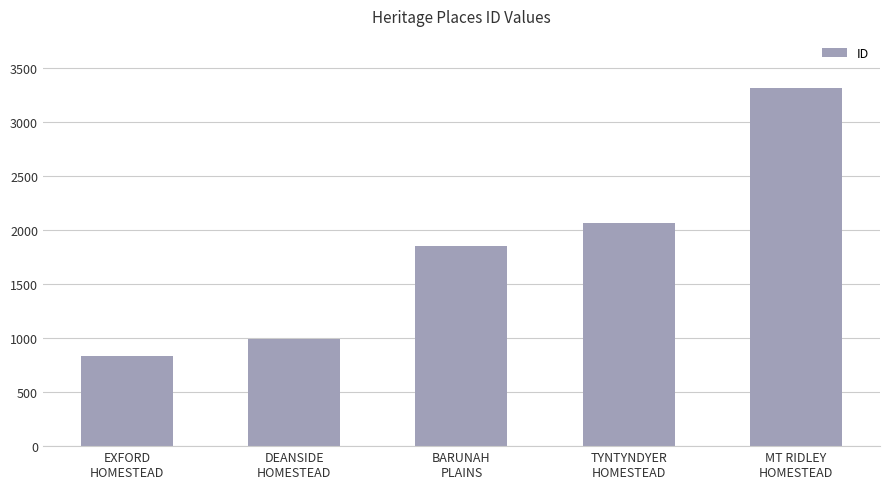

Are the bars horizontal?

No